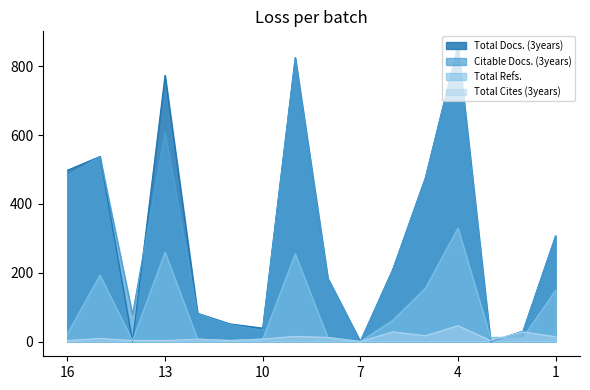

How many data points in Citable Docs. (3years) are less than 210?

8